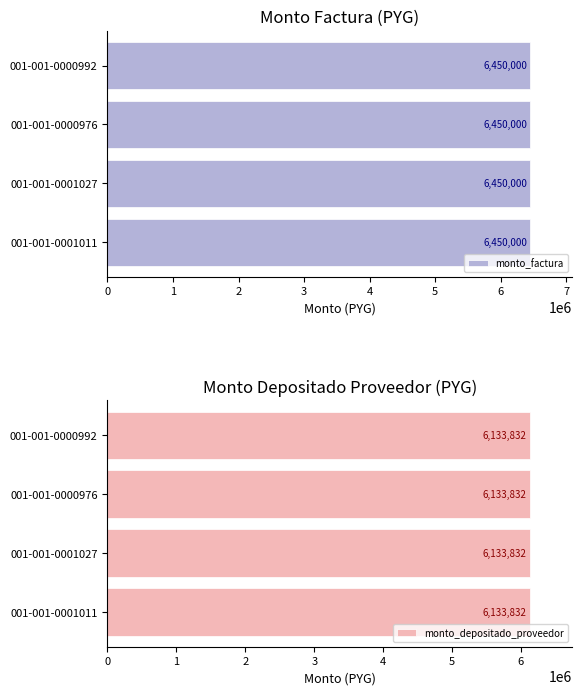

Is it true that monto_factura equals 2865809 at monto_factura?

False